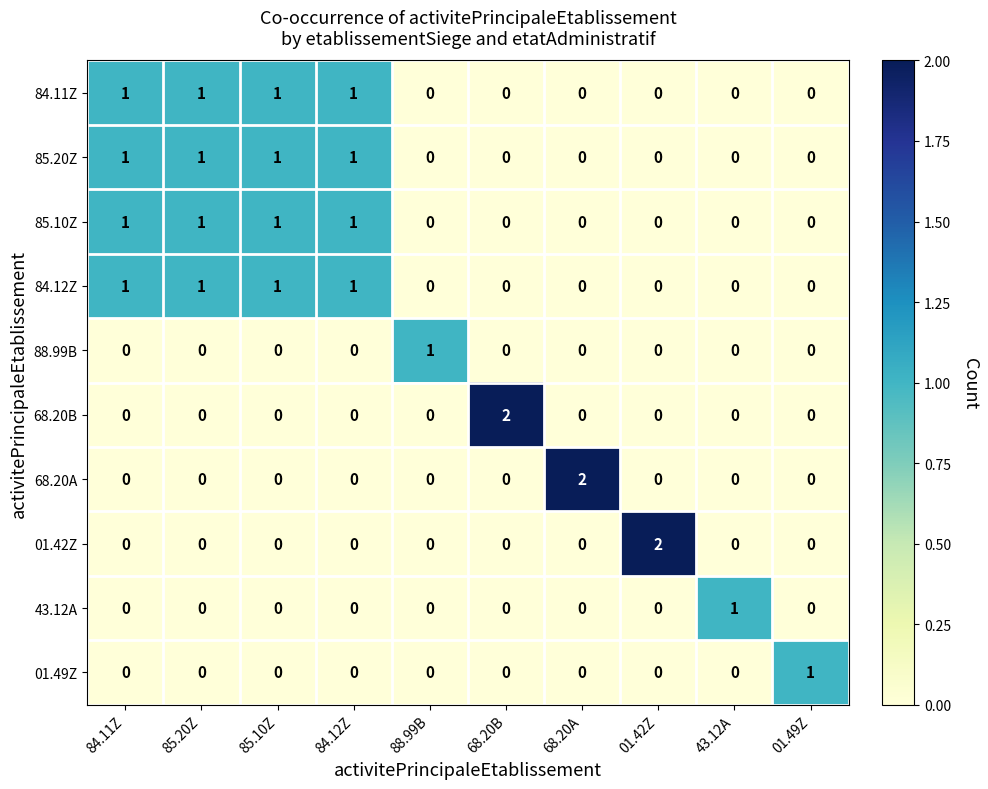

Which category has the highest value in the 68.20A series?

68.20A